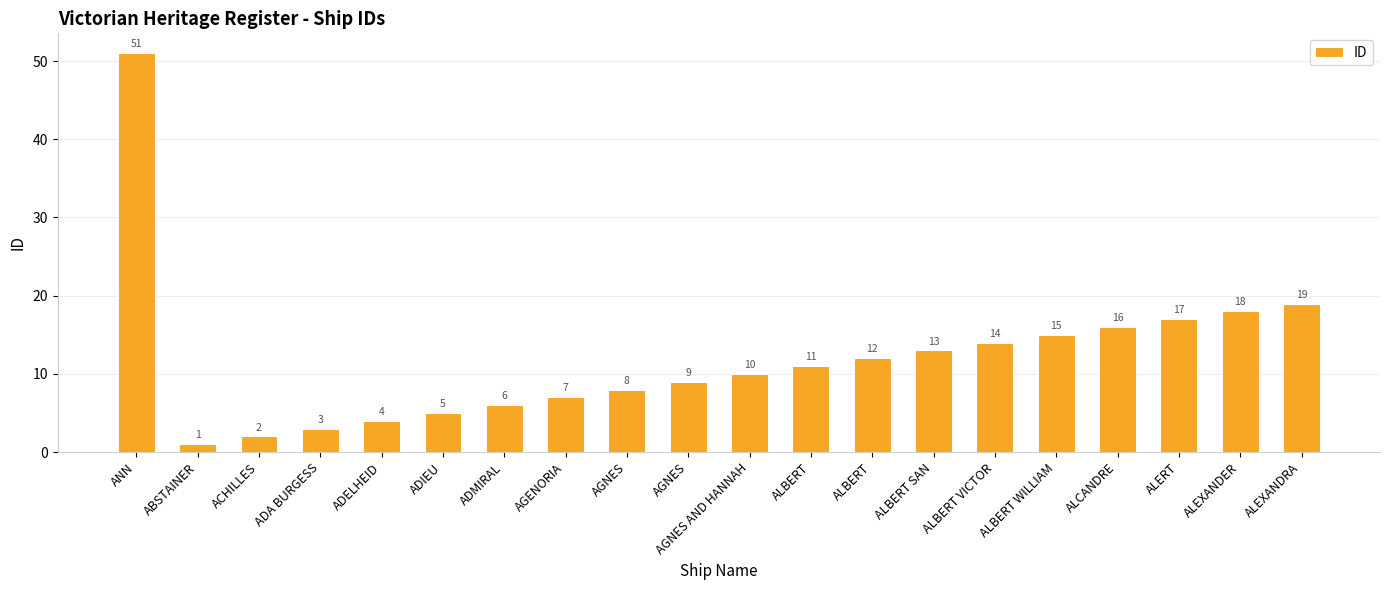

What is the change in value from AGNES to ALBERT VICTOR?

+6